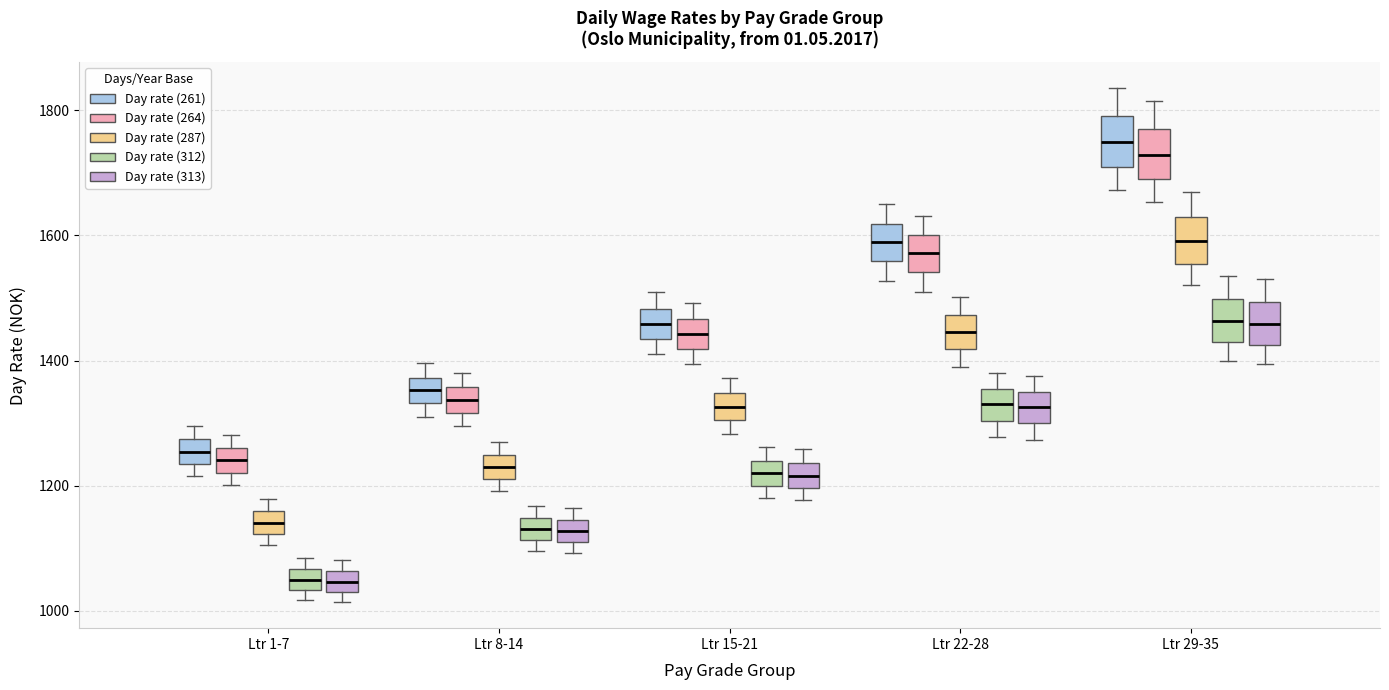

Reading left to right, transcribe this box plot: for each box, give where its median line is, the range the box spans, and where its two whiskers end, as read against the y-axis. The values are not printed on the chart, so give them approximately, as read against the axis.

Ltr 1-7 (Day rate (261)): median 1260, box 1240 to 1280, whiskers 1220 to 1300
Ltr 1-7 (Day rate (264)): median 1240, box 1220 to 1260, whiskers 1200 to 1280
Ltr 1-7 (Day rate (287)): median 1140, box 1120 to 1160, whiskers 1100 to 1180
Ltr 1-7 (Day rate (312)): median 1040 (inside the box), box 1040 to 1060, whiskers 1020 to 1080
Ltr 1-7 (Day rate (313)): median 1040, box 1020 to 1060, whiskers 1020 (just below the box's lower edge) to 1080
Ltr 8-14 (Day rate (261)): median 1360, box 1340 to 1380, whiskers 1320 to 1400
Ltr 8-14 (Day rate (264)): median 1340, box 1320 to 1360, whiskers 1300 to 1380
Ltr 8-14 (Day rate (287)): median 1220 (inside the box), box 1220 to 1240, whiskers 1200 to 1260
Ltr 8-14 (Day rate (312)): median 1140 (inside the box), box 1120 to 1140, whiskers 1100 to 1160
Ltr 8-14 (Day rate (313)): median 1120 (inside the box), box 1120 to 1140, whiskers 1100 to 1160
Ltr 15-21 (Day rate (261)): median 1460, box 1440 to 1480, whiskers 1420 to 1500
Ltr 15-21 (Day rate (264)): median 1440, box 1420 to 1460, whiskers 1400 to 1500
Ltr 15-21 (Day rate (287)): median 1320, box 1300 to 1340, whiskers 1280 to 1380
Ltr 15-21 (Day rate (312)): median 1220, box 1200 to 1240, whiskers 1180 to 1260
Ltr 15-21 (Day rate (313)): median 1220, box 1200 to 1240, whiskers 1180 to 1260
Ltr 22-28 (Day rate (261)): median 1580, box 1560 to 1620, whiskers 1520 to 1660
Ltr 22-28 (Day rate (264)): median 1580, box 1540 to 1600, whiskers 1520 to 1640
Ltr 22-28 (Day rate (287)): median 1440, box 1420 to 1480, whiskers 1380 to 1500
Ltr 22-28 (Day rate (312)): median 1320, box 1300 to 1360, whiskers 1280 to 1380
Ltr 22-28 (Day rate (313)): median 1320, box 1300 to 1340, whiskers 1280 to 1380
Ltr 29-35 (Day rate (261)): median 1740, box 1700 to 1800, whiskers 1680 to 1840
Ltr 29-35 (Day rate (264)): median 1720, box 1680 to 1780, whiskers 1660 to 1820
Ltr 29-35 (Day rate (287)): median 1600, box 1560 to 1620, whiskers 1520 to 1660
Ltr 29-35 (Day rate (312)): median 1460, box 1420 to 1500, whiskers 1400 to 1540
Ltr 29-35 (Day rate (313)): median 1460, box 1420 to 1500, whiskers 1400 to 1540